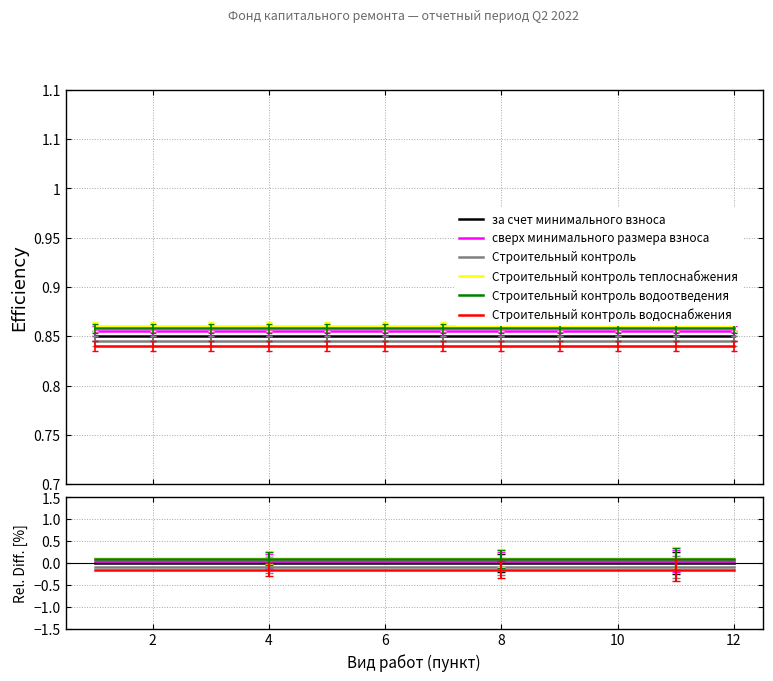

True or false: Строительный контроль водоснабжения has more than 0 interior local peaks.

False